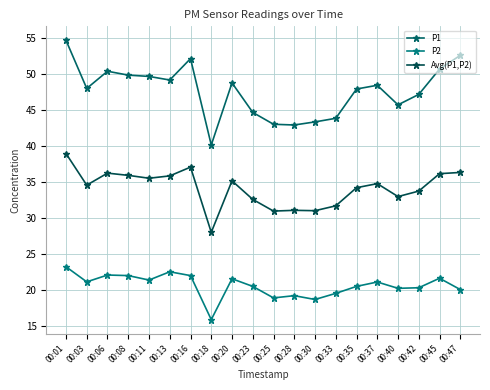

Which series has the largest total across all categories?

P1